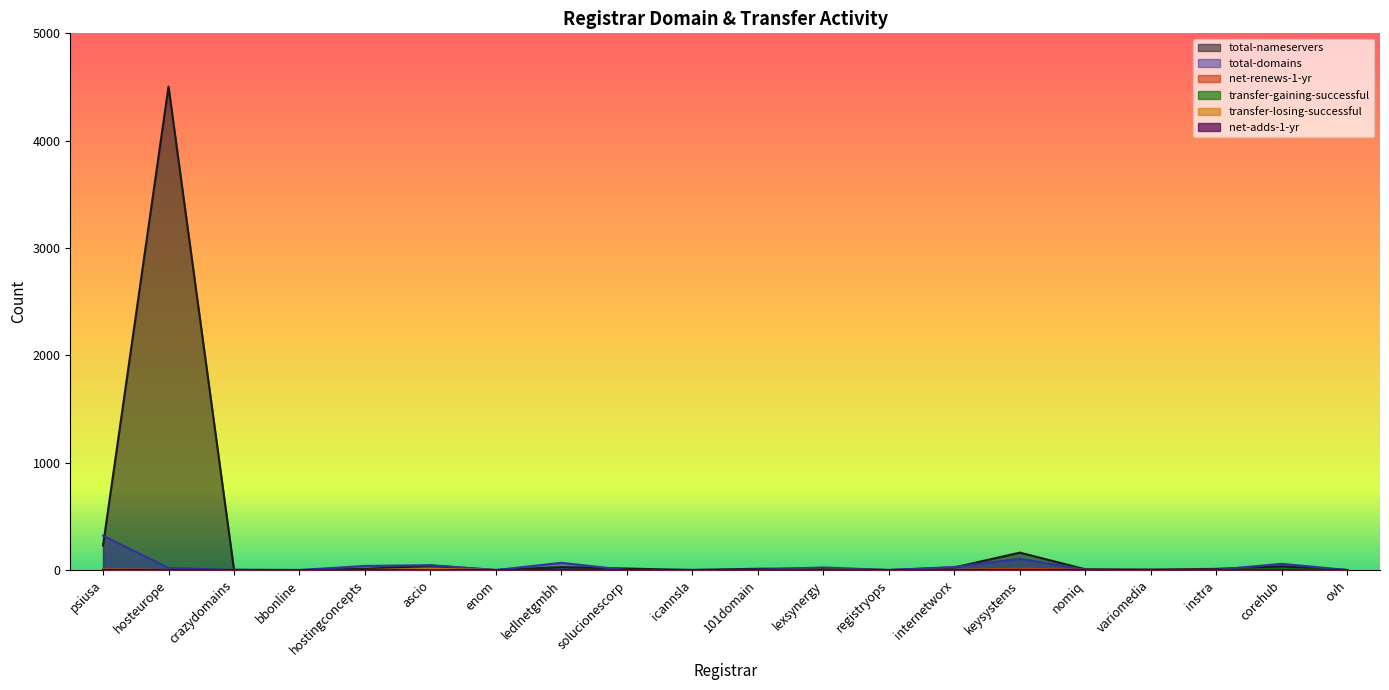

How many positive values does the transfer-gaining-successful series have?

4